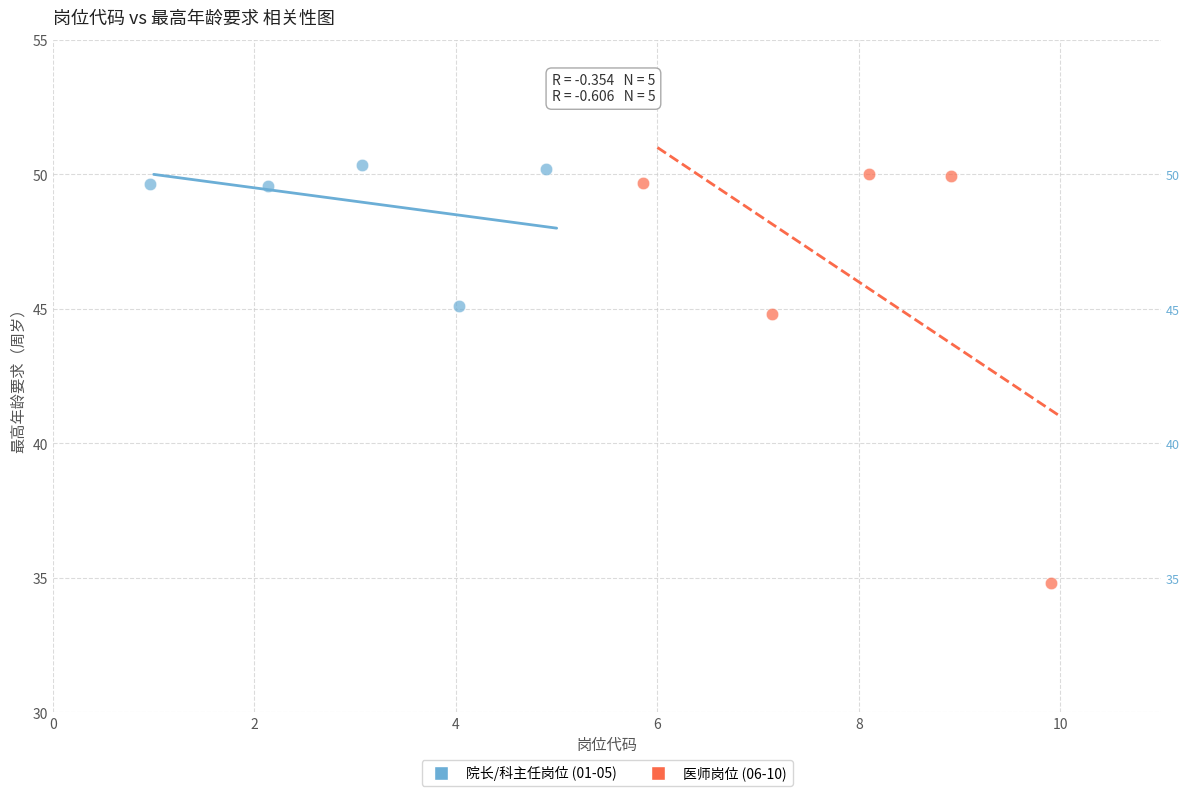

Which series has the widest spread of Y values?

医师岗位 (06-10)